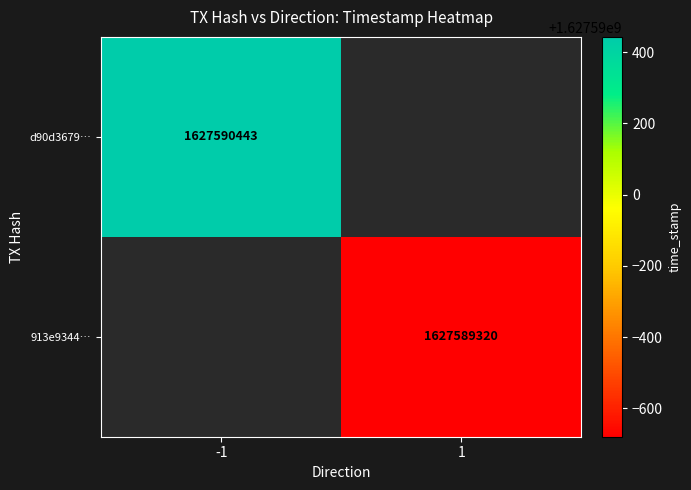

How many values in d90d3679e5e294111b9ea7cec9e40bc653ba31b are above zero?

1